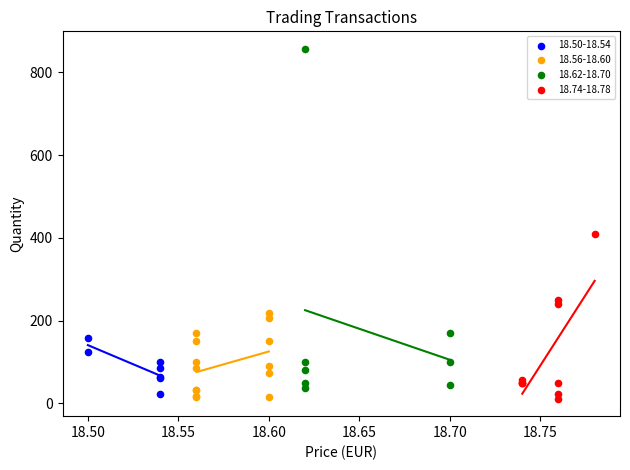

Which series reaches the maximum Y coordinate?

18.62-18.70